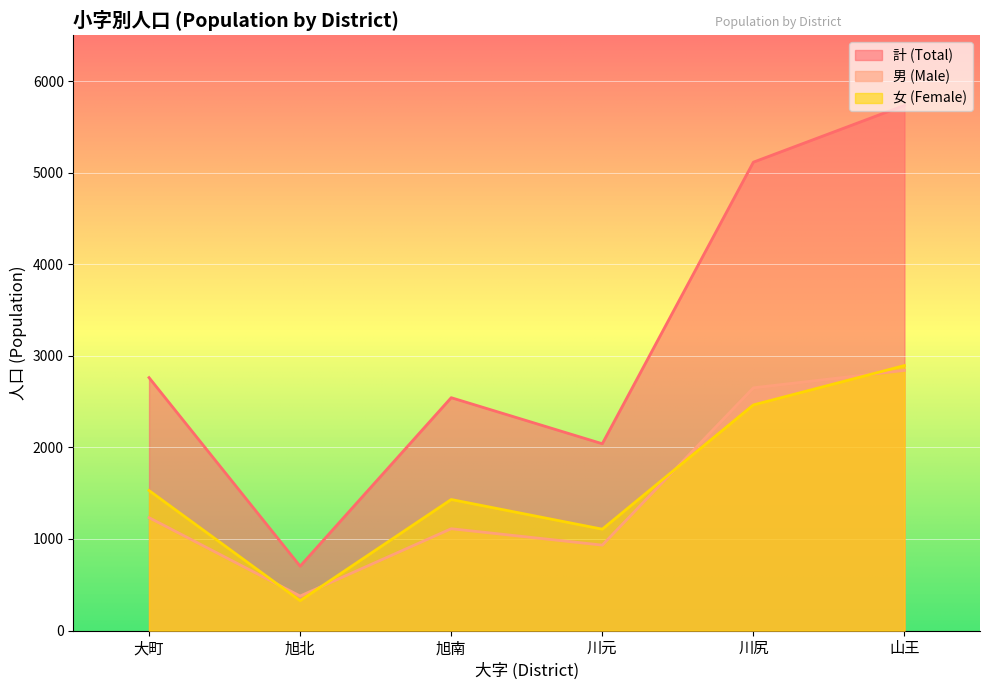

How many values in the 計 (Total) series exceed 2762?

2